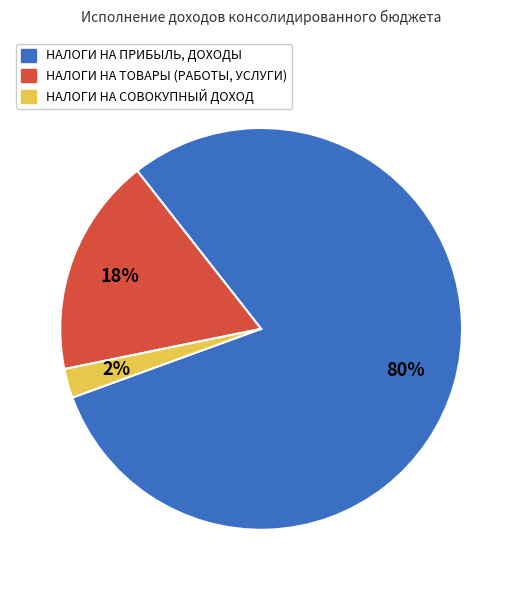

Is НАЛОГИ НА ПРИБЫЛЬ, ДОХОДЫ the majority of the pie?

Yes